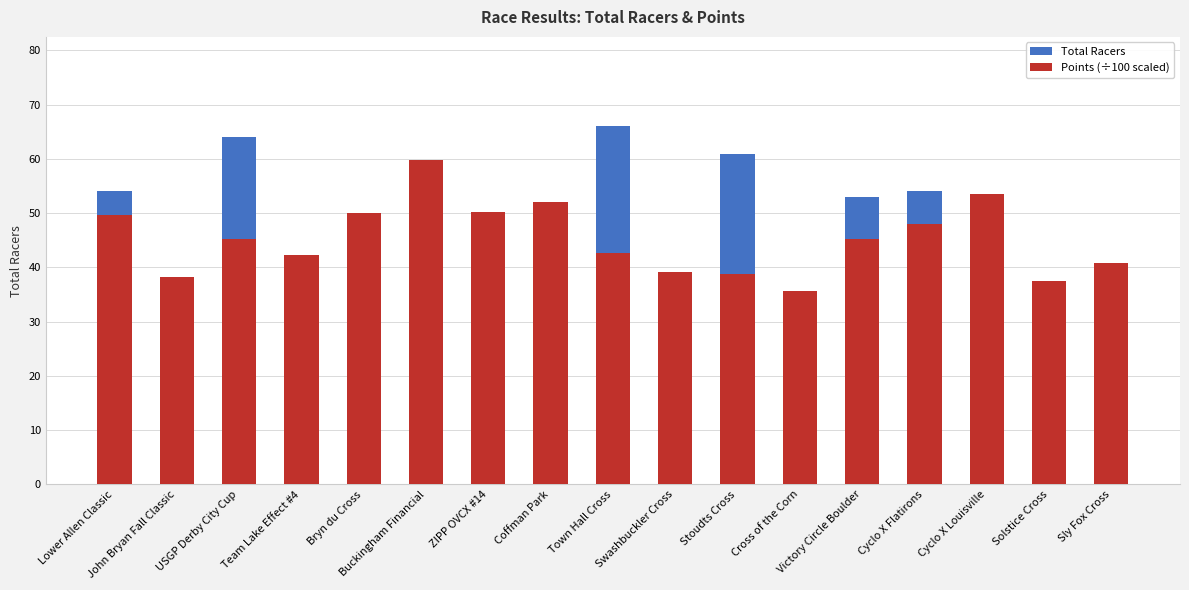

Reading left to right, what are all the values shown in this chart?

Total Racers: 54.0	25.0	64.0	25.0	15.0	40.0	43.0	26.0	66.0	32.0	61.0	22.0	53.0	54.0	44.0	11.0	19.0
Points (×10 scaled): 49.7	38.2	45.3	42.2	50.1	59.8	50.3	52.0	42.6	39.1	38.7	35.6	45.2	48.1	53.6	37.6	40.8